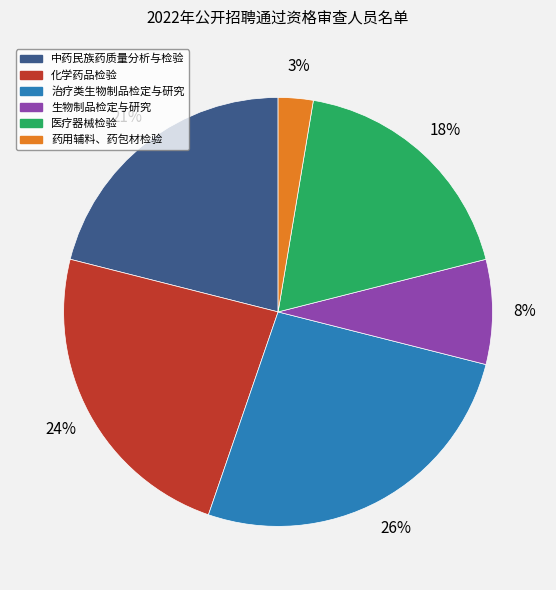

What percentage is the 治疗类生物制品检定与研究 slice, to the nearest percent?

26%